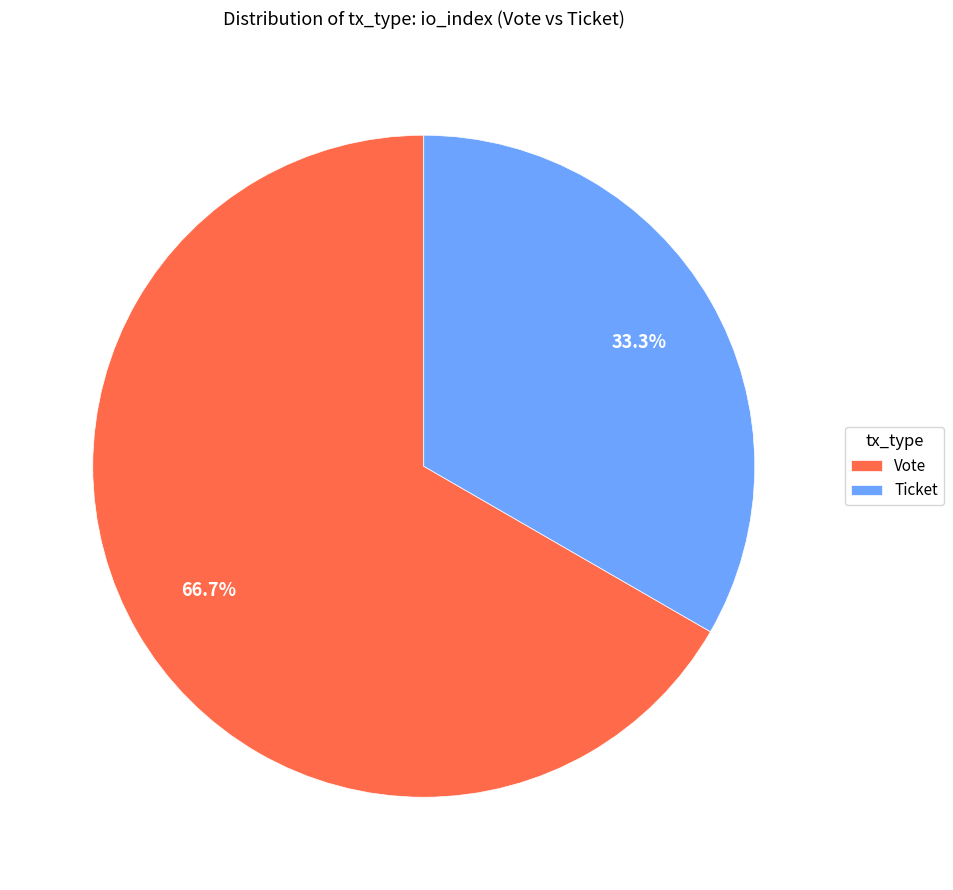

To the nearest percent, what is the difference between the largest and smallest slice percentages?

33%